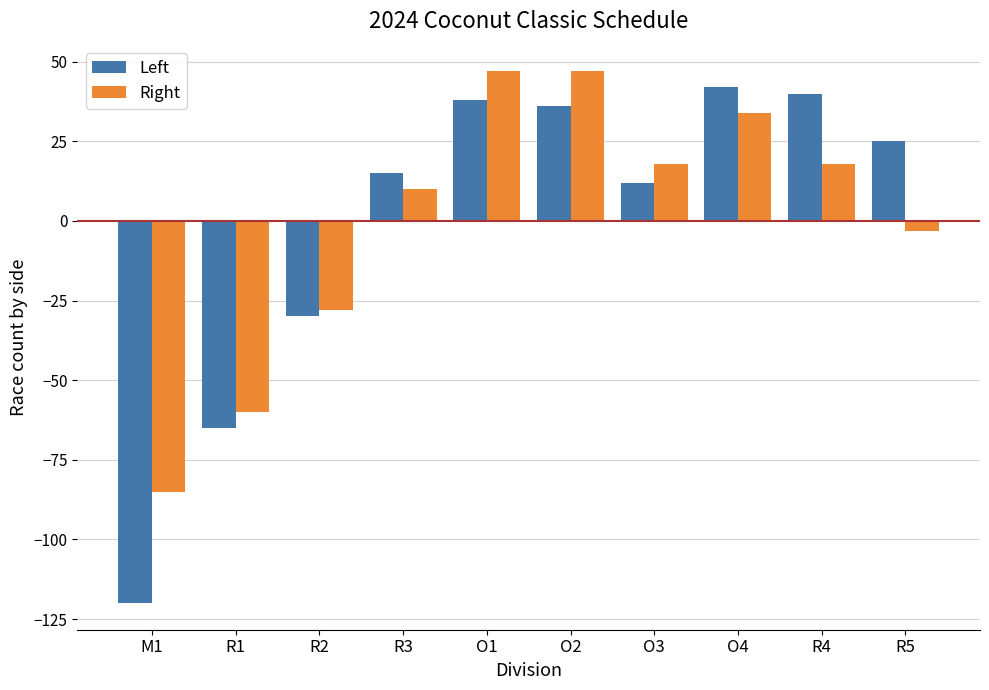

What is the label of the 8th bar from the right?

R2